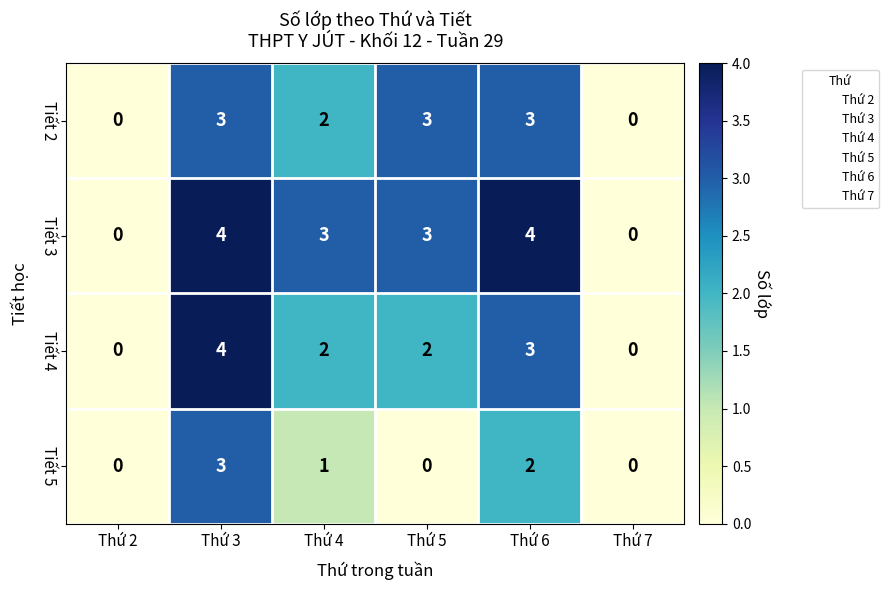

How many Tiết 3 values are between 0 and 4?

6